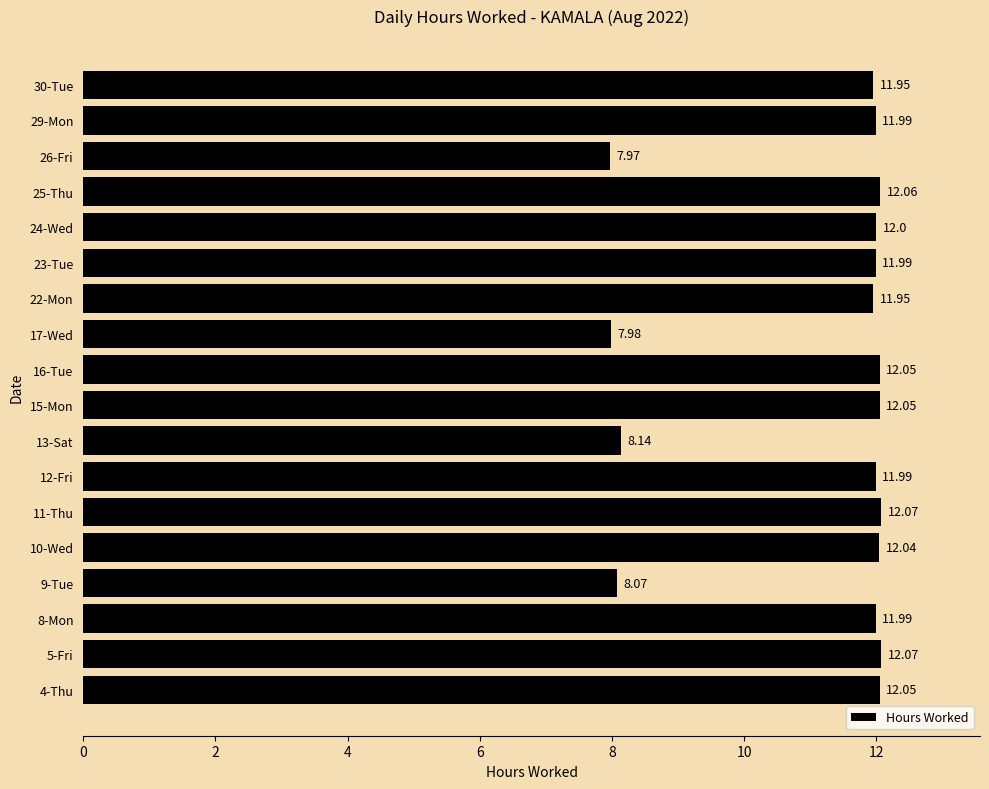

Which has a higher value, 26-Fri or 9-Tue?

9-Tue